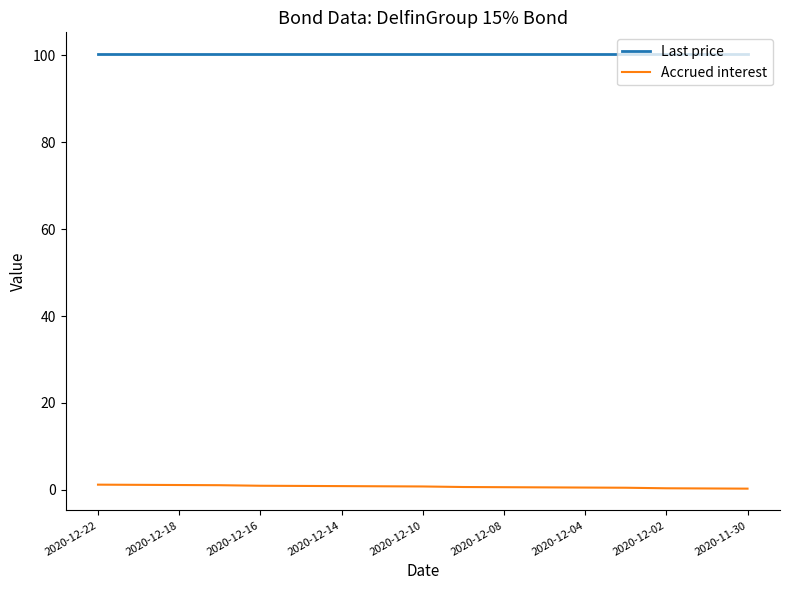

True or false: Accrued interest and Last price intersect in this chart.

False